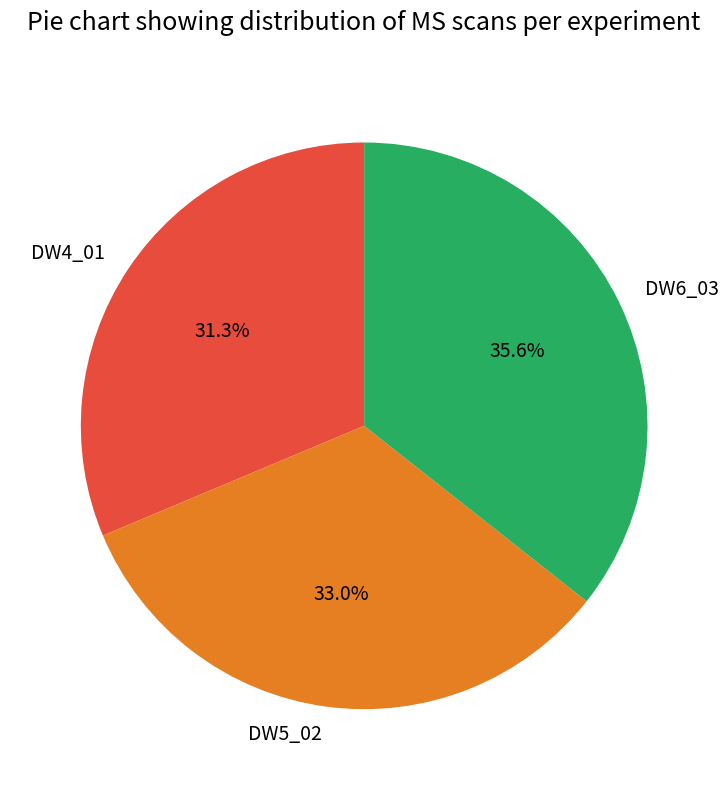

Between DW6_03 and DW4_01, which is larger?

DW6_03